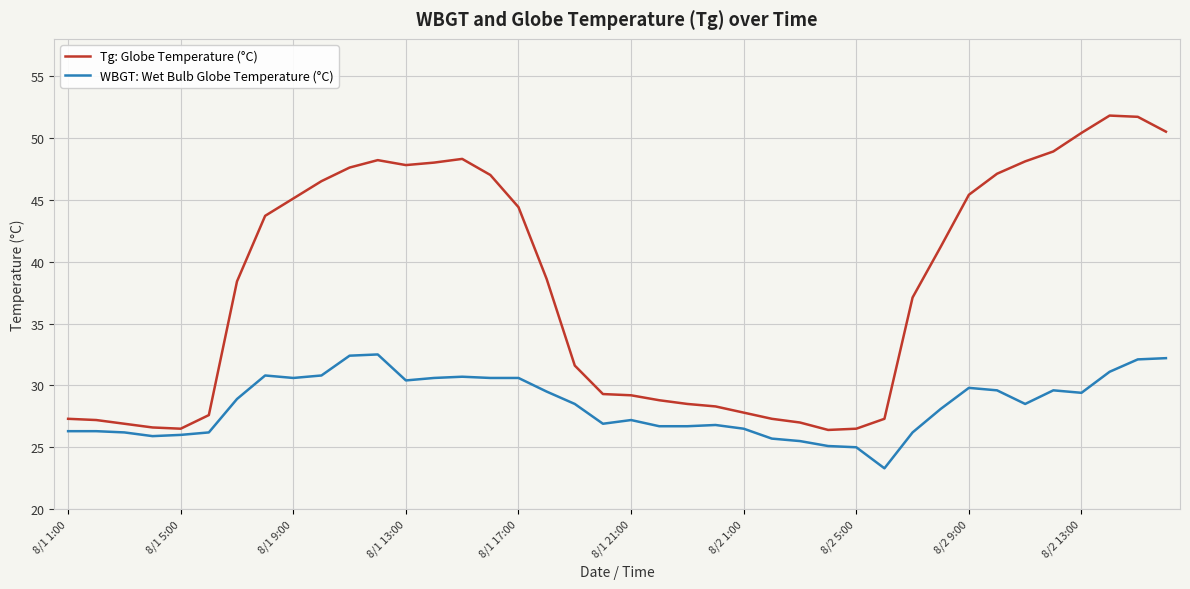

Which series has the largest total across all categories?

Tg: Globe Temperature (°C)